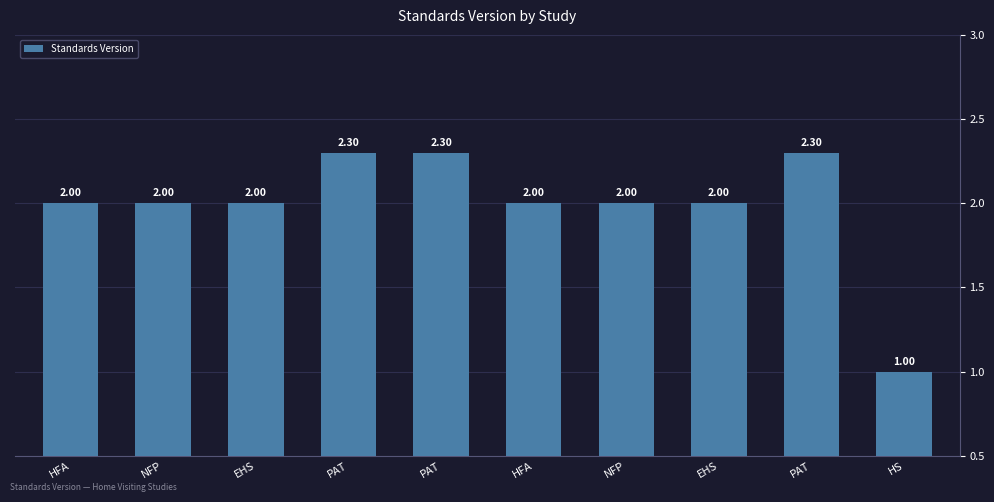

Count the number of data series in this chart.

1